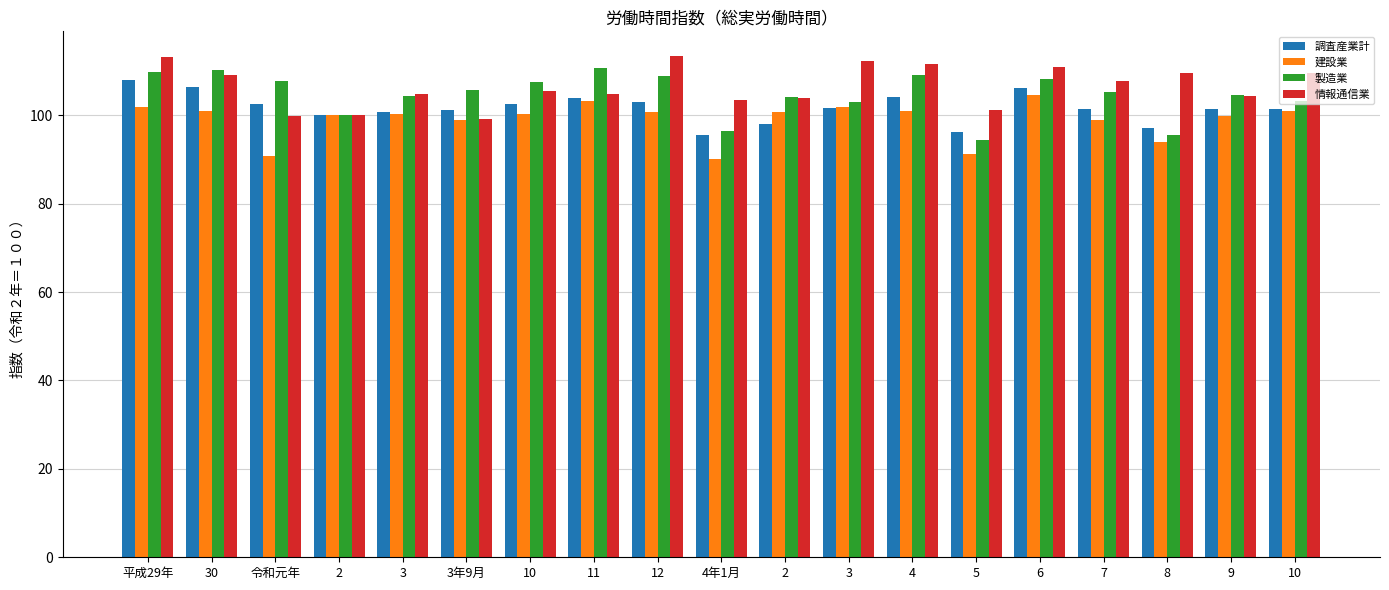

What is the approximate value of 情報通信業 at 7?

107.8